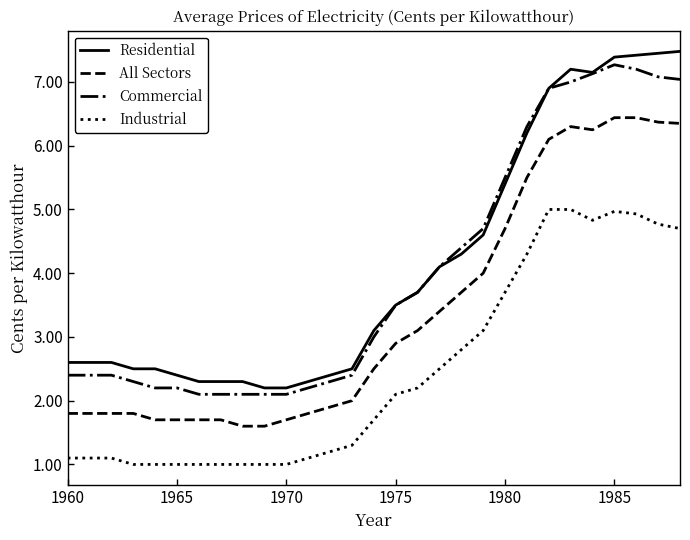

What is the average value of the All Sectors series?

3.4